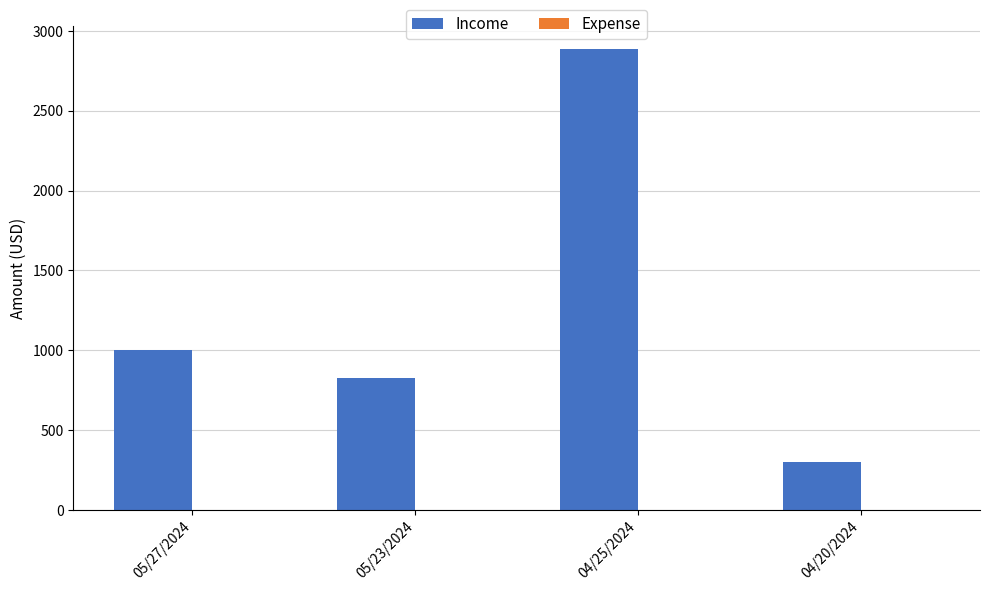

Between 05/23/2024 and 04/20/2024, which is larger?

05/23/2024